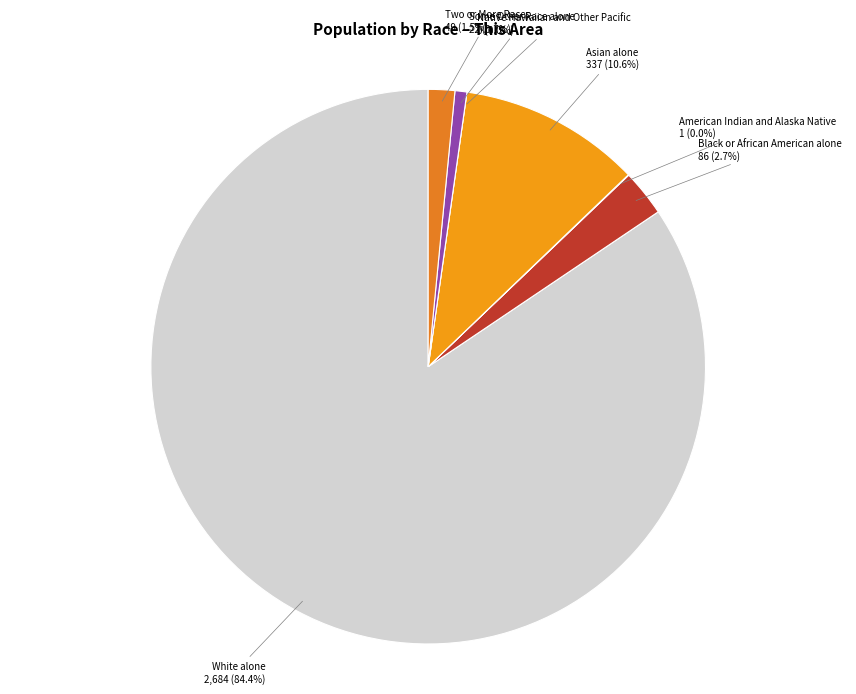

Between Some Other Race alone and Black or African American alone, which is larger?

Black or African American alone